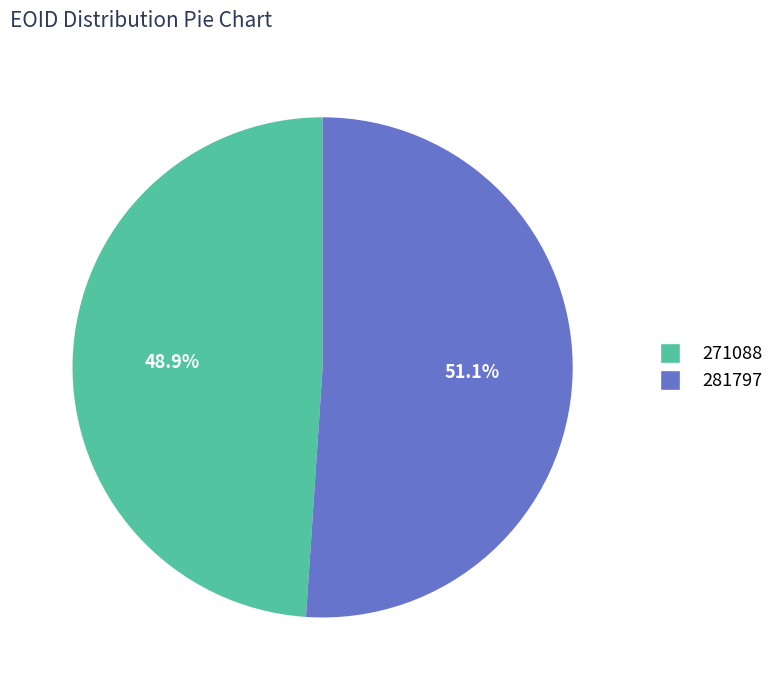

How many segments does this pie chart have?

2